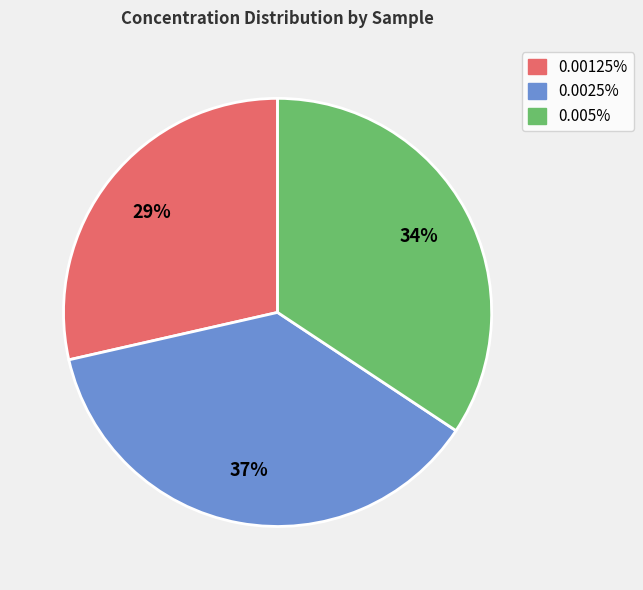

Is there any slice that represents more than half of the pie?

No